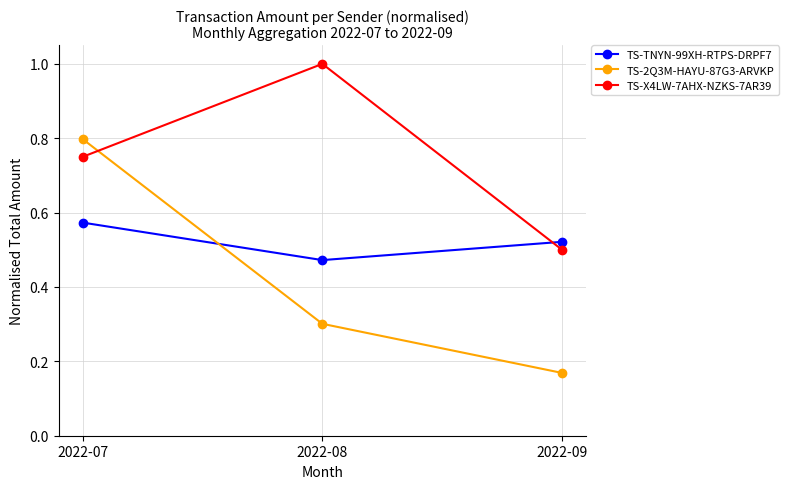

What is the sum of the TS-2Q3M-HAYU-87G3-ARVKP values at 2022-09 and 2022-07?

1.0